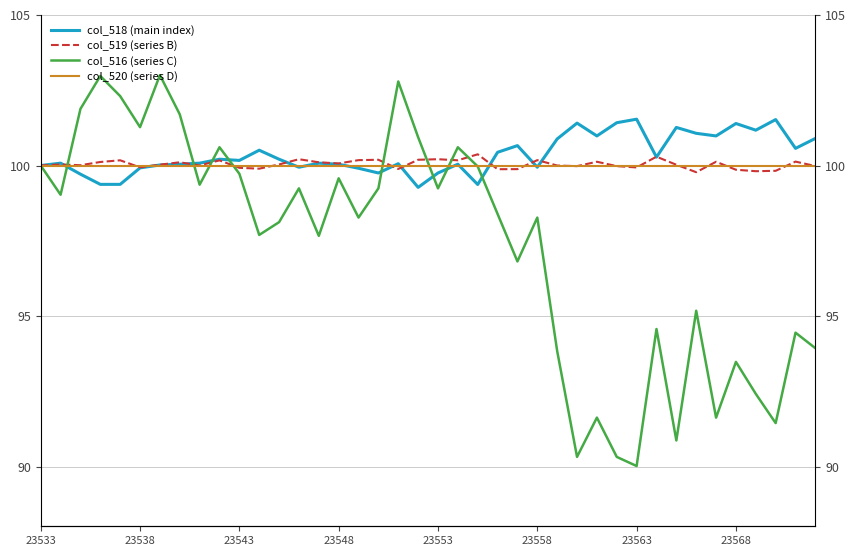

Does the chart display data point markers on the line(s)?

No